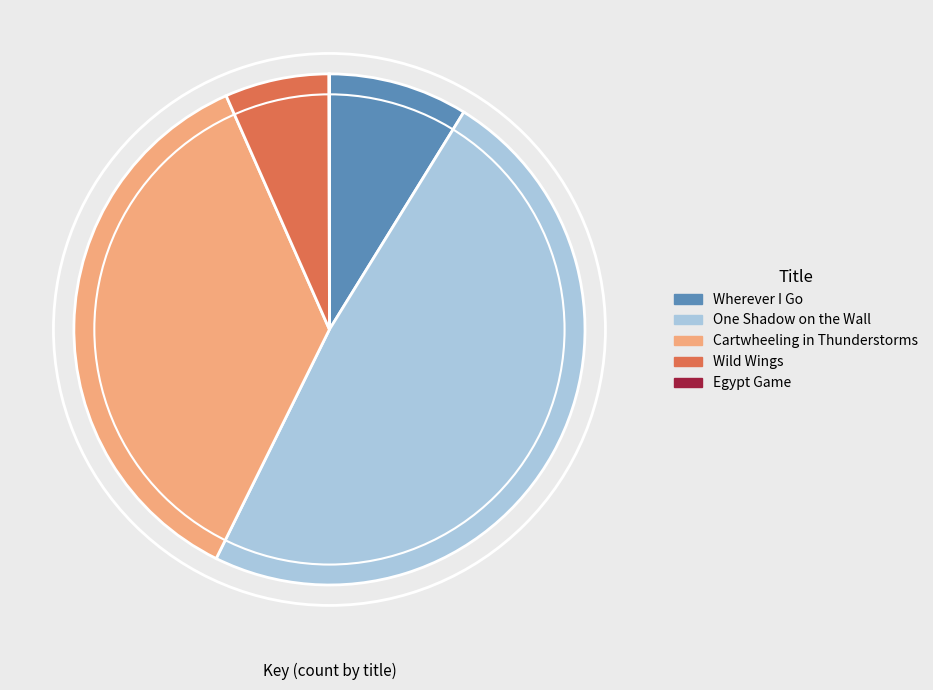

What is the largest slice in the pie chart?

One Shadow on the Wall